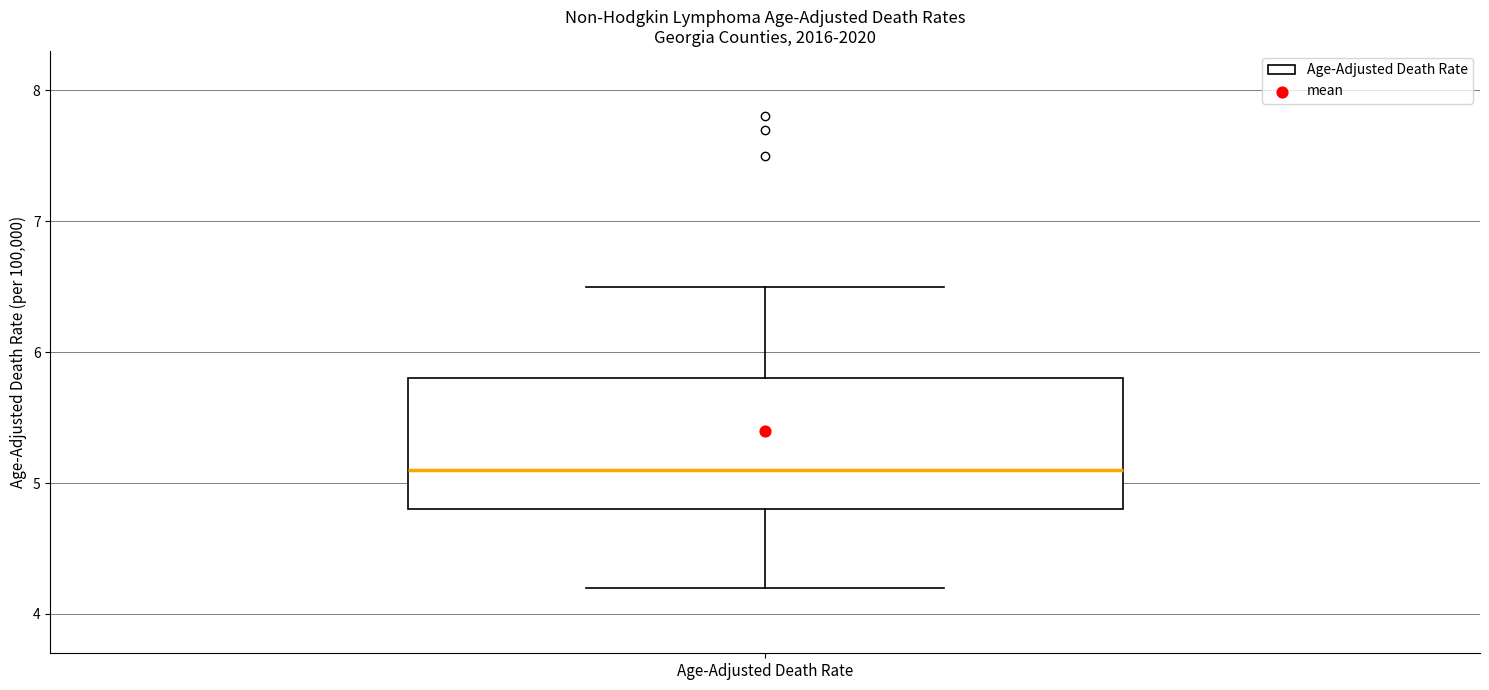

Where is the lower edge of the box for Age-Adjusted Death Rate on the y-axis? The values are not printed on the chart, so give them approximately, as read against the axis.

4.8